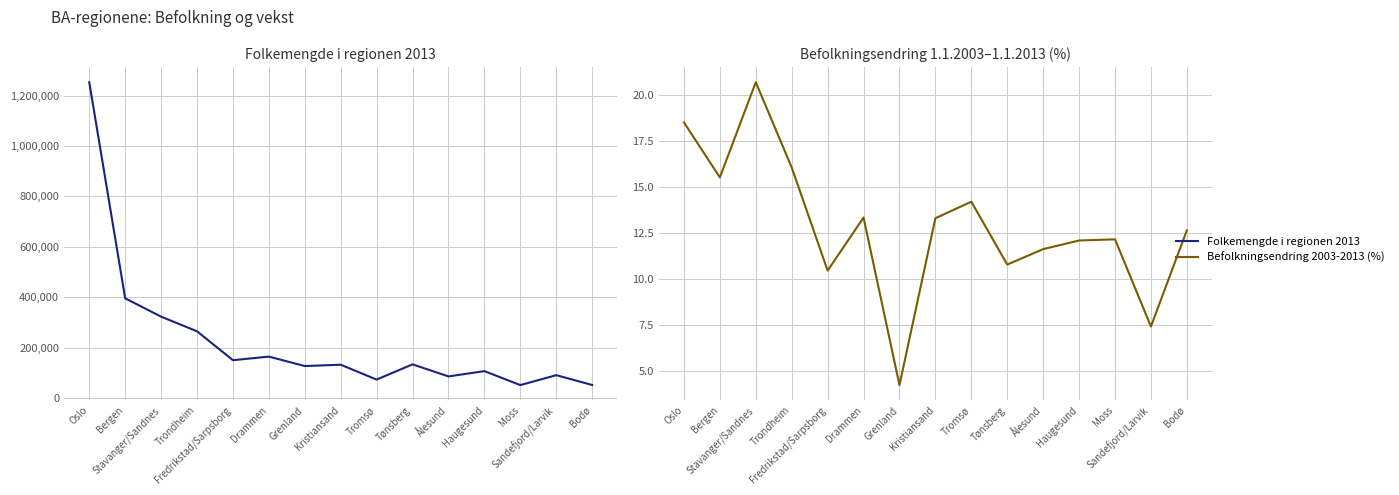

Reading right to left, extract all data points from this chart.

Folkemengde i regionen 2013: Bodø=51209.0	Sandefjord/Larvik=90196.0	Moss=50812.0	Haugesund=106278.0	Ålesund=85265.0	Tønsberg=133147.0	Tromsø=72675.0	Kristiansand=131728.0	Grenland=126426.0	Drammen=163908.0	Fredrikstad/Sarpsborg=149700.0	Trondheim=264396.0	Stavanger/Sandnes=322601.0	Bergen=395338.0	Oslo=1253339.0
Befolkningsendring 2003-2013 (%): Bodø=12.6	Sandefjord/Larvik=7.4	Moss=12.1	Haugesund=12.1	Ålesund=11.6	Tønsberg=10.8	Tromsø=14.2	Kristiansand=13.3	Grenland=4.2	Drammen=13.3	Fredrikstad/Sarpsborg=10.4	Trondheim=16.0	Stavanger/Sandnes=20.7	Bergen=15.5	Oslo=18.5